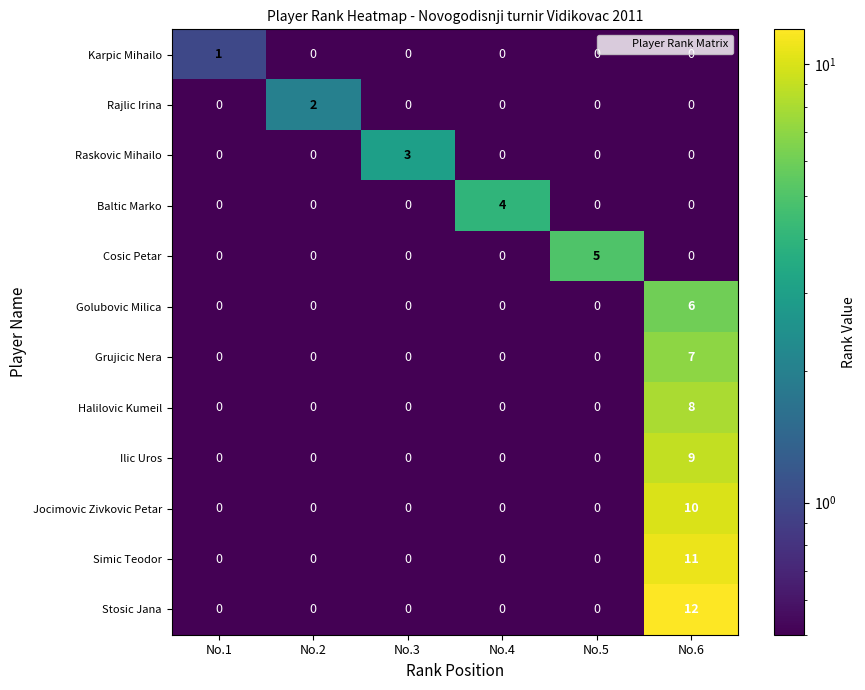

Which series has the largest total across all categories?

Stosic Jana